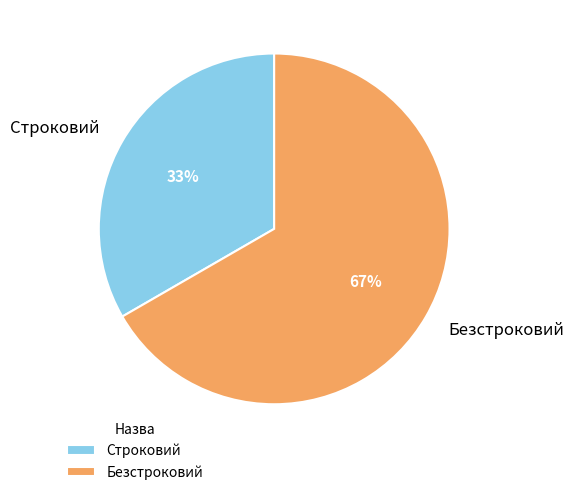

Which category has the smallest portion of the pie?

Строковий